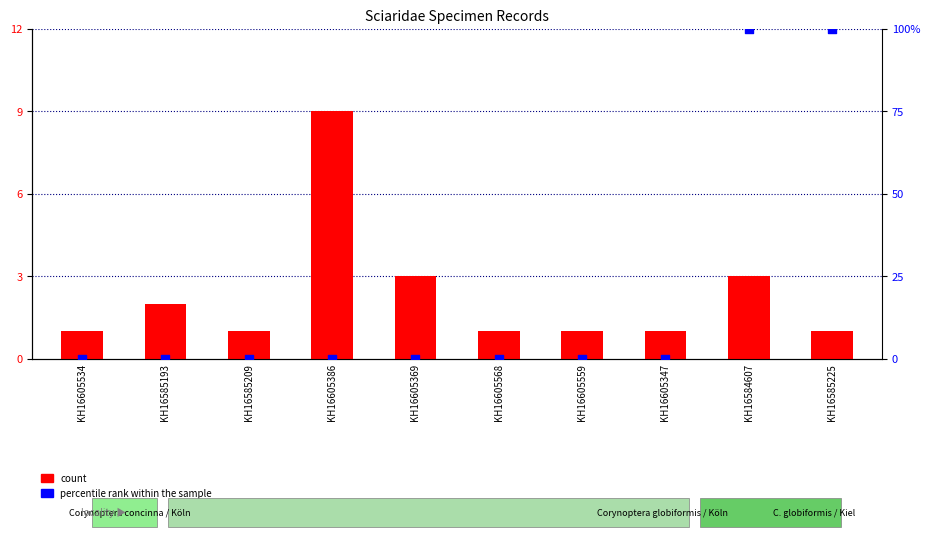

Is the value of percentile rank within the sample at KH16584607 greater than the value of count at KH16585193?

Yes